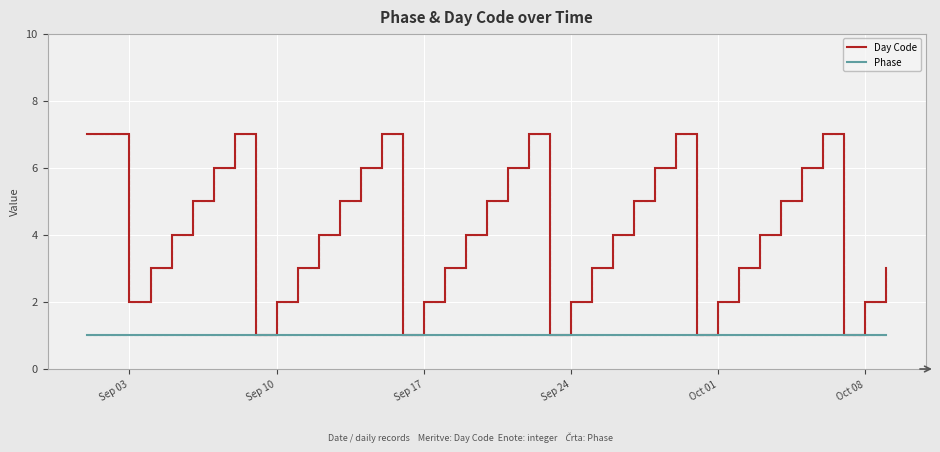

List the series in order of their overall mean, lowest first.

Phase, Day Code